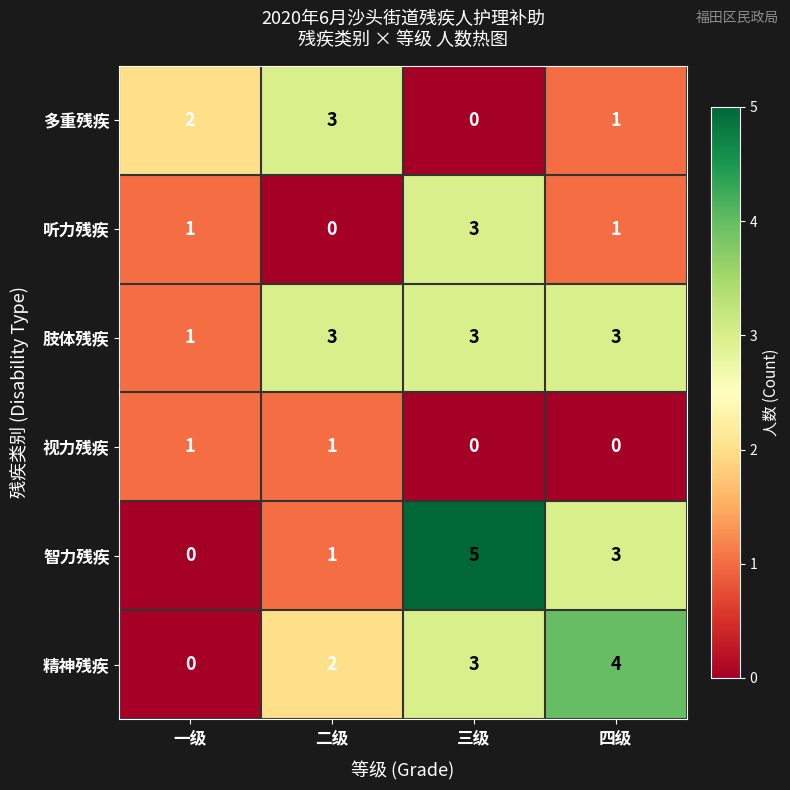

What is the sum of the 多重残疾 values at 三级 and 二级?

3